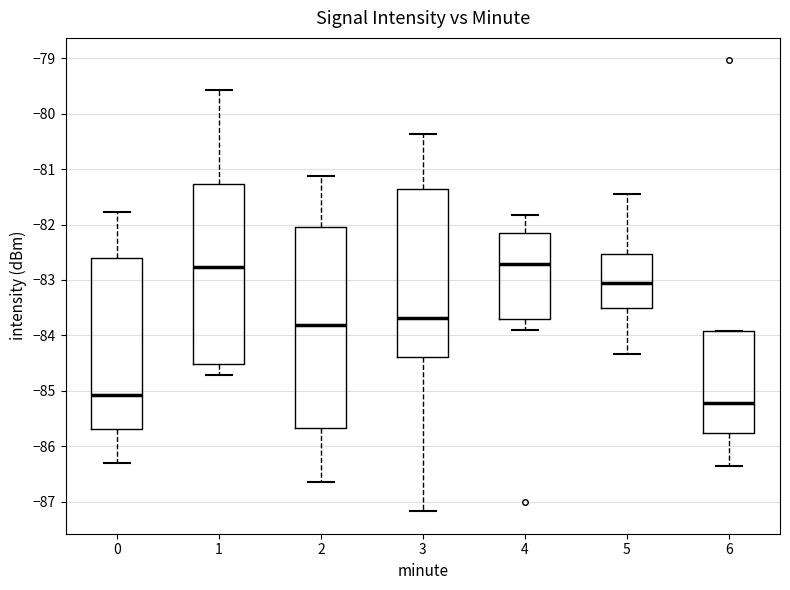

Reading left to right, read every box against the y-axis: the position of its median line, the range the box covers, and the ends of its whiskers. The values are not printed on the chart, so give them approximately, as read against the axis.

0: median -85.1, box -85.7 to -82.6, whiskers -86.3 to -81.8
1: median -82.8, box -84.5 to -81.3, whiskers -84.7 to -79.6
2: median -83.8, box -85.7 to -82.0, whiskers -86.6 to -81.1
3: median -83.7, box -84.4 to -81.4, whiskers -87.2 to -80.4
4: median -82.7, box -83.7 to -82.1, whiskers -83.9 to -81.8
5: median -83.1, box -83.5 to -82.5, whiskers -84.3 to -81.4
6: median -85.2, box -85.8 to -83.9, whiskers -86.4 to -83.9